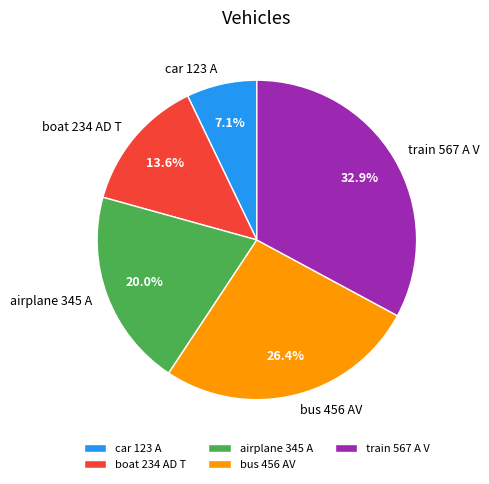

How many segments does this pie chart have?

5